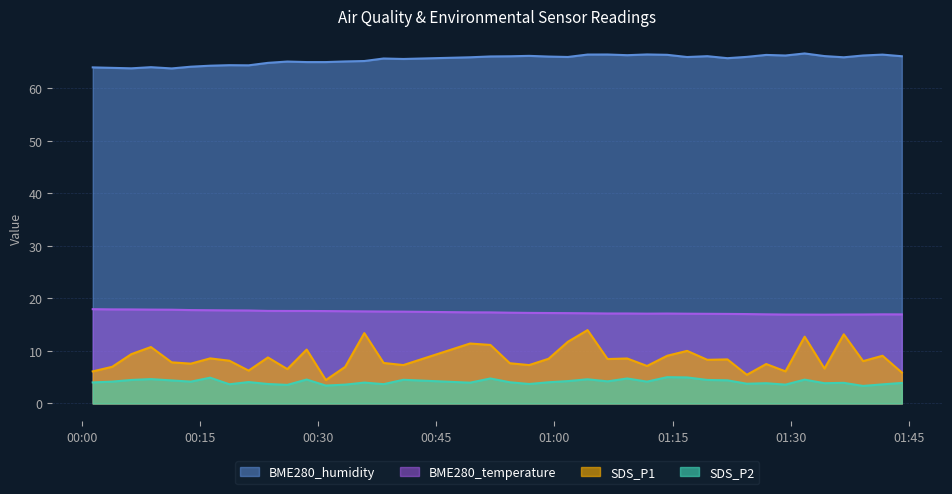

How many series are shown in this chart?

4